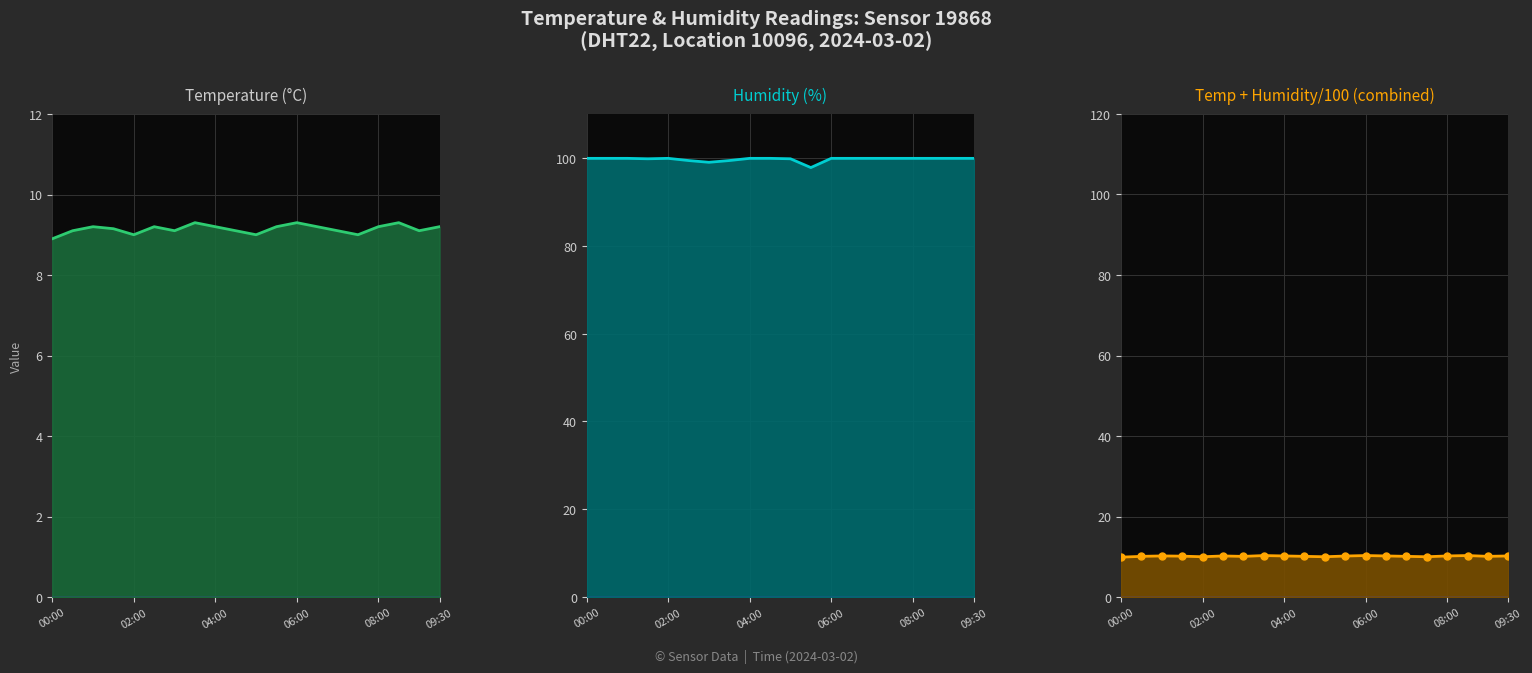

What position from the left is 02:00?

5